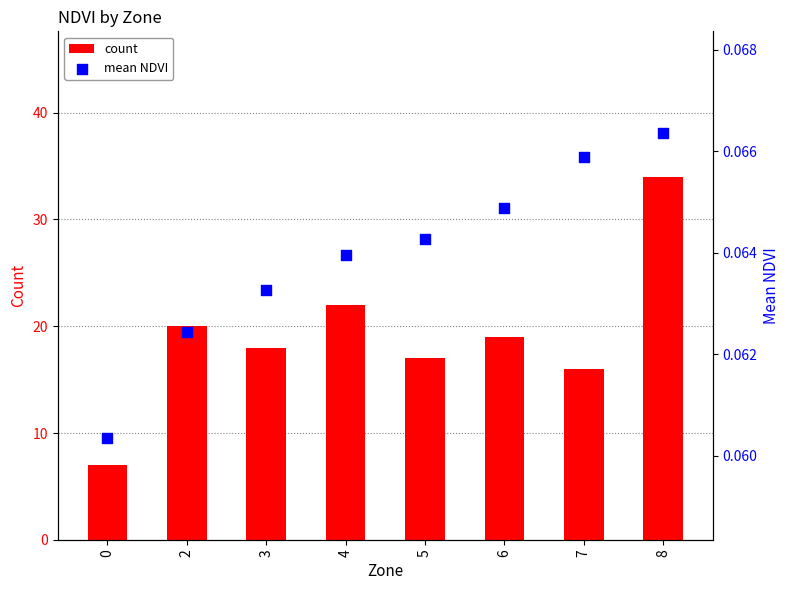

At which category is the sum across all series the highest?

8